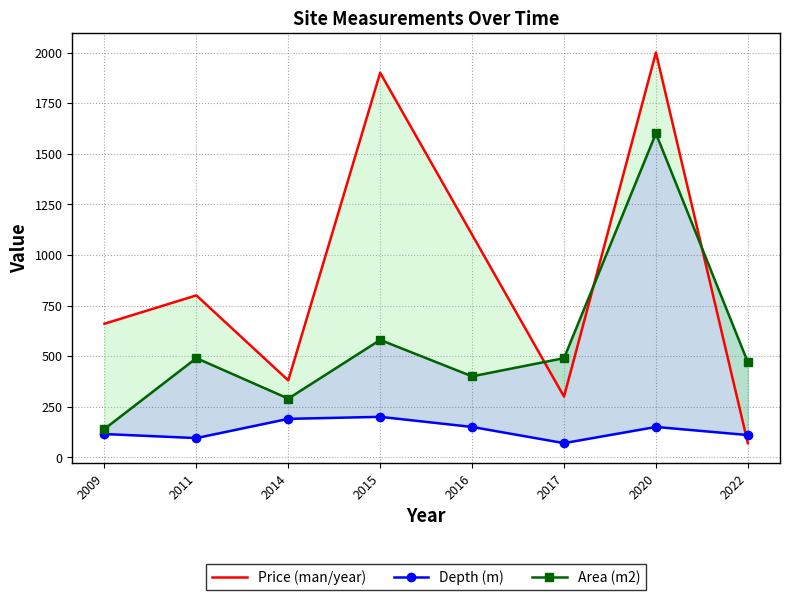

List the labels in order of Area (m2) value, largest first.

2020, 2015, 2011, 2017, 2022, 2016, 2014, 2009